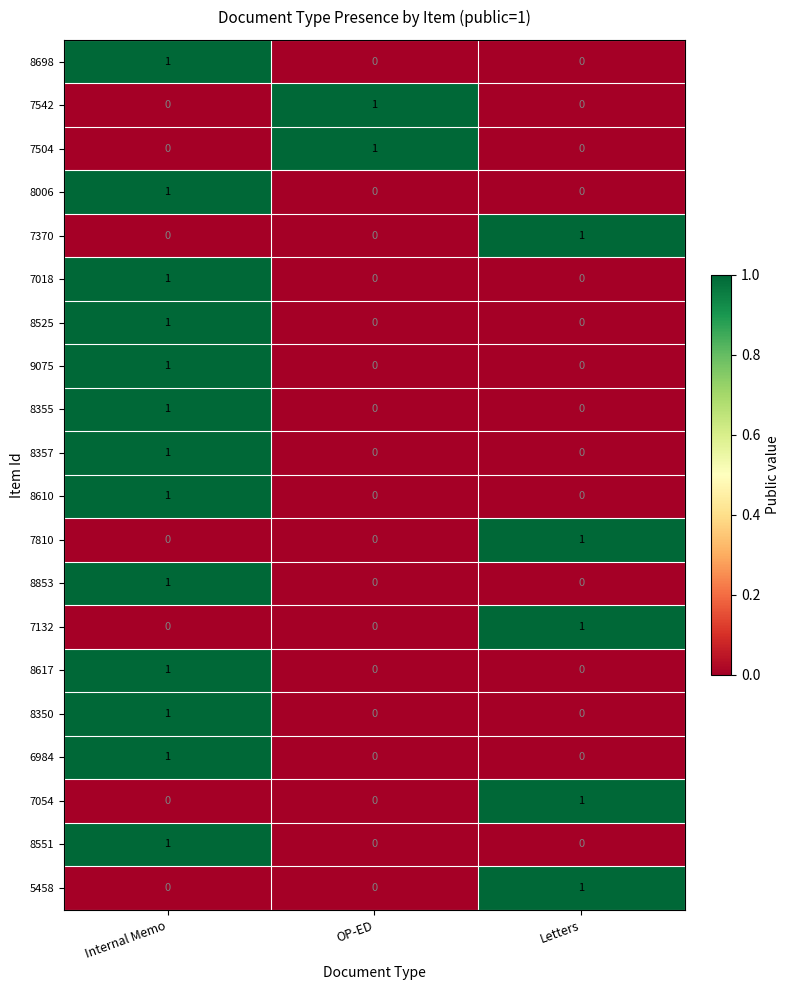

How many 7504 values are between 0 and 1?

3